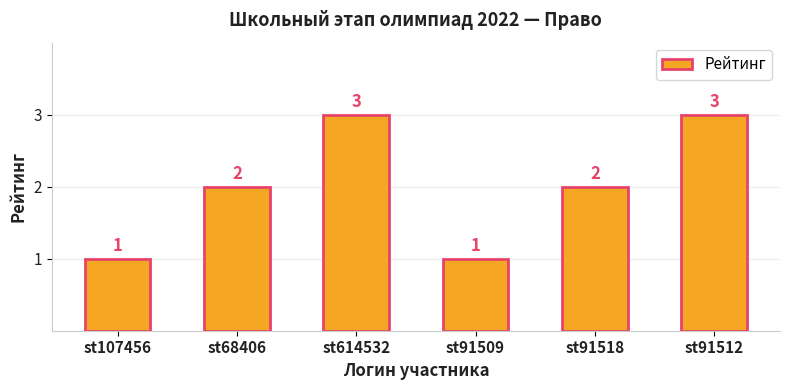

What is the value of the 1st bar from the left?

1